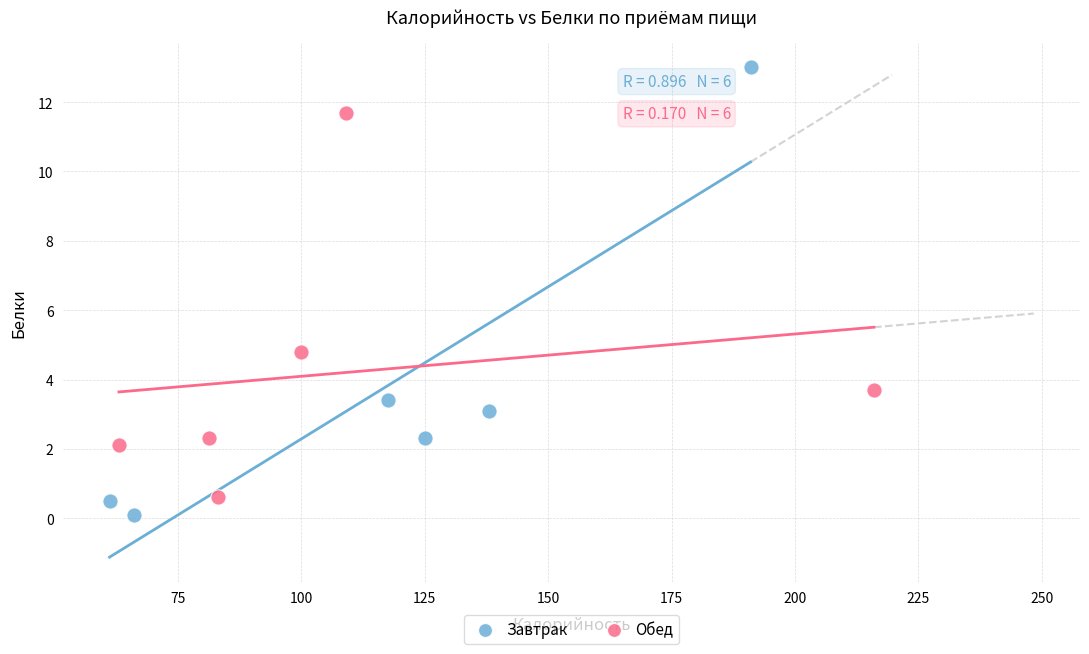

Which series has the widest spread of Y values?

Завтрак